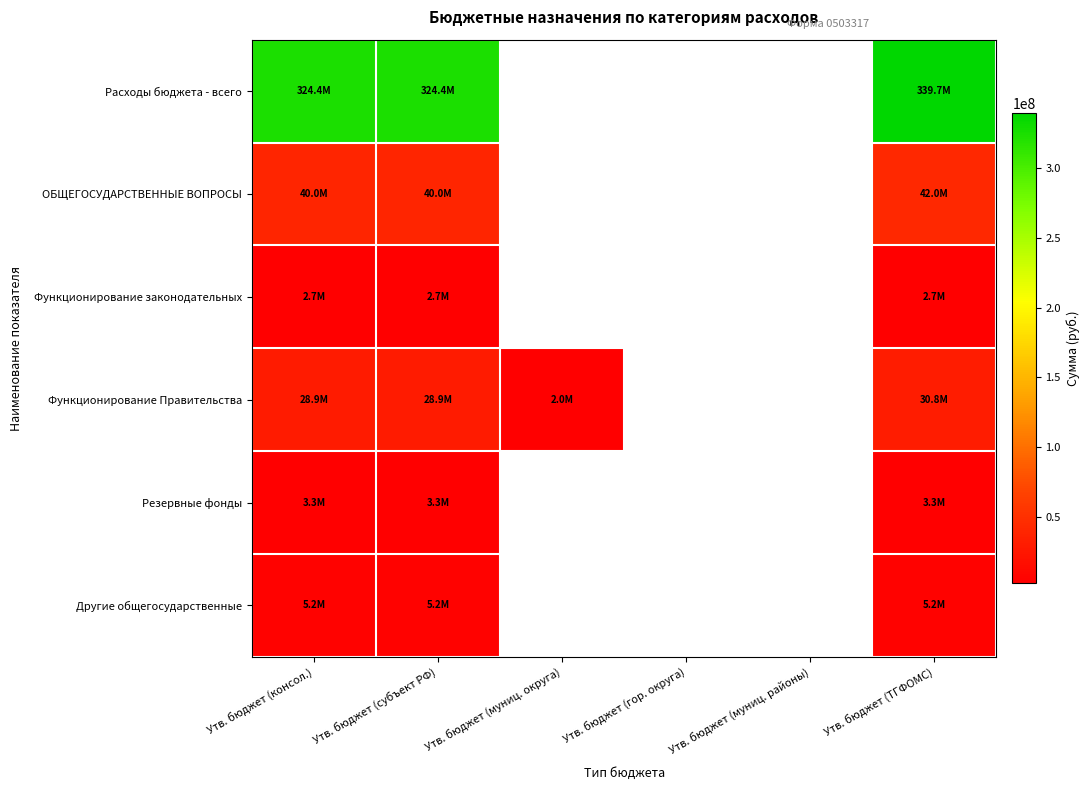

What is the greatest value displayed?

339703200.0